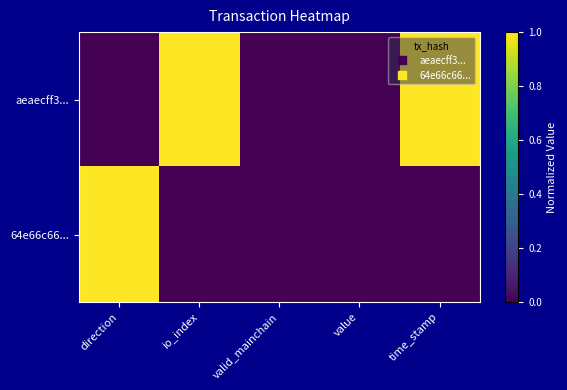

Which has a higher value, time_stamp or io_index?

time_stamp